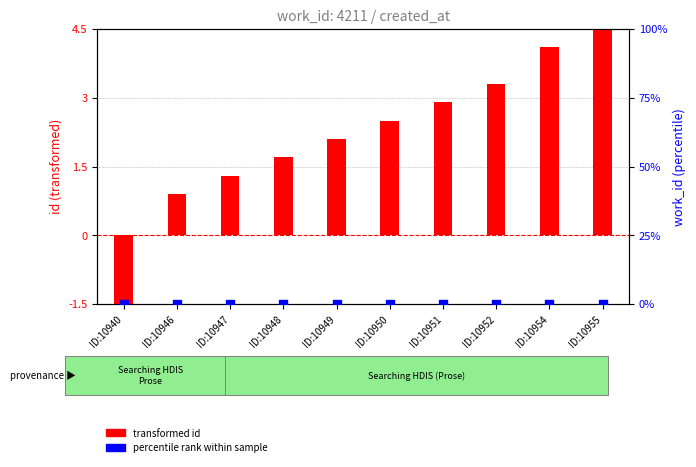

What are all the series names shown in the legend?

transformed id, percentile rank within sample